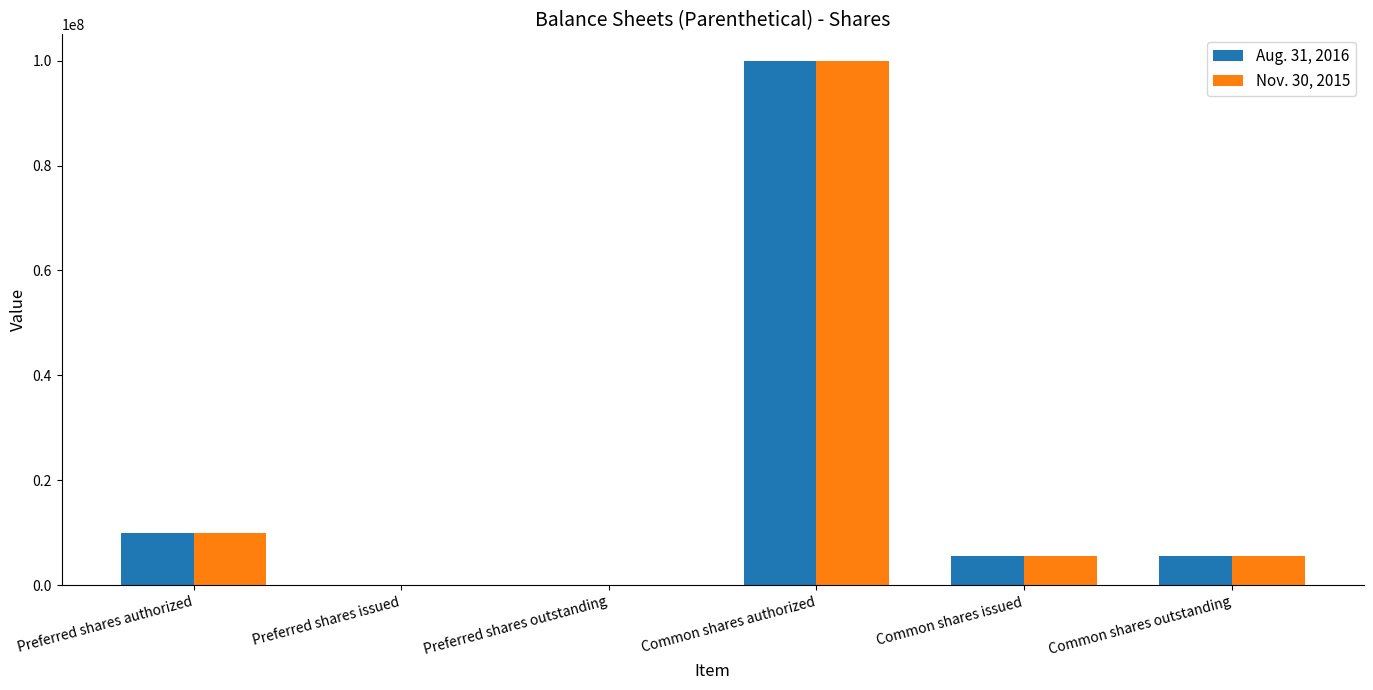

Reading right to left, transcribe all the data shown in this chart.

Aug. 31, 2016: Common shares outstanding=5500000	Common shares issued=5500000	Common shares authorized=100000000	Preferred shares outstanding=0	Preferred shares issued=0	Preferred shares authorized=10000000
Nov. 30, 2015: Common shares outstanding=5500000	Common shares issued=5500000	Common shares authorized=100000000	Preferred shares outstanding=0	Preferred shares issued=0	Preferred shares authorized=10000000